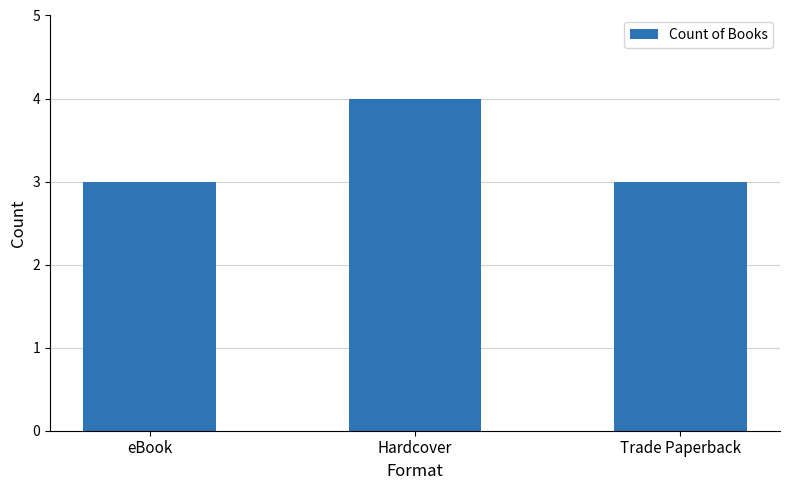

What is the label of the 3rd bar from the left?

Trade Paperback